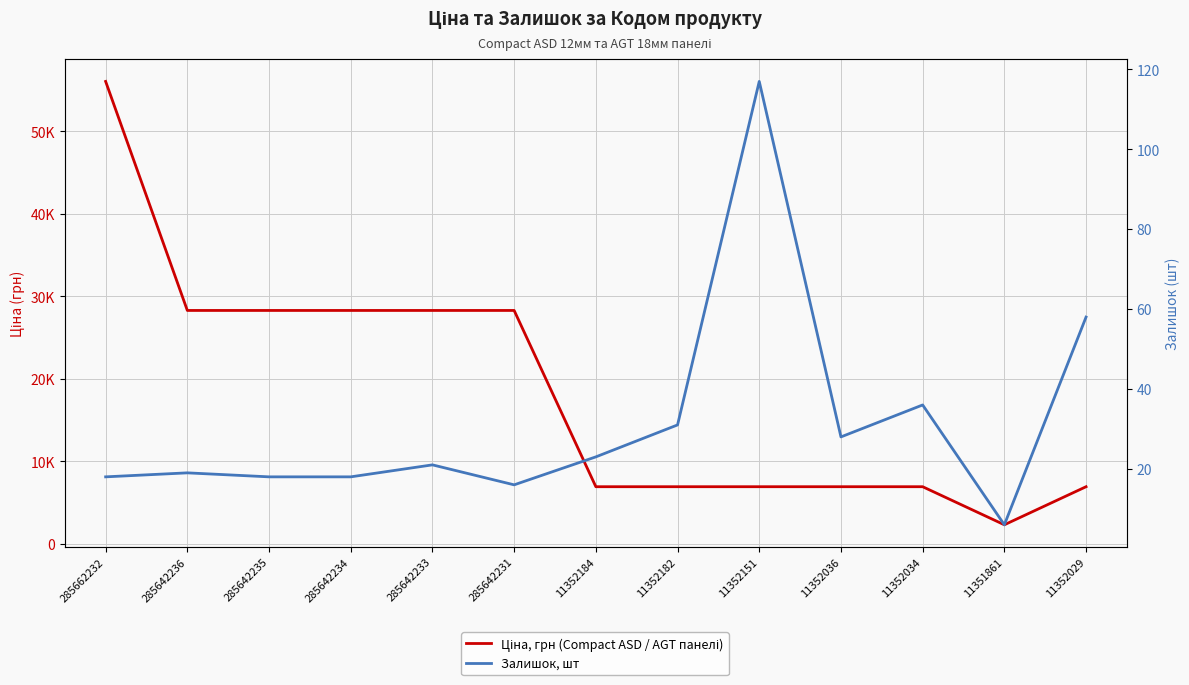

Where is the first local minimum for Залишок, шт?

285642231